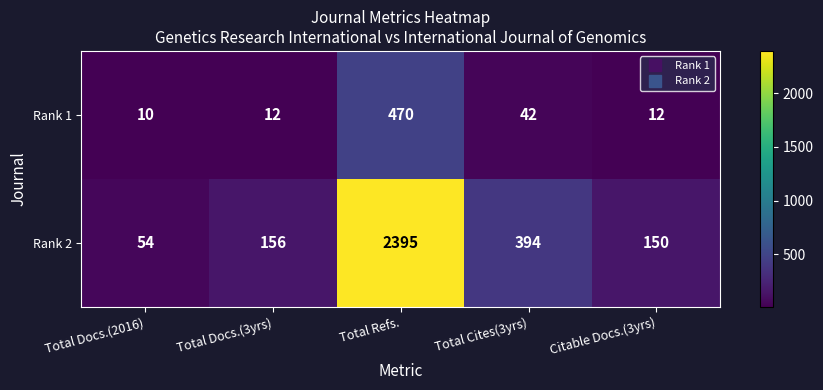

Between Total Cites(3yrs) and Citable Docs.(3yrs), which series saw the biggest shift?

Rank 2